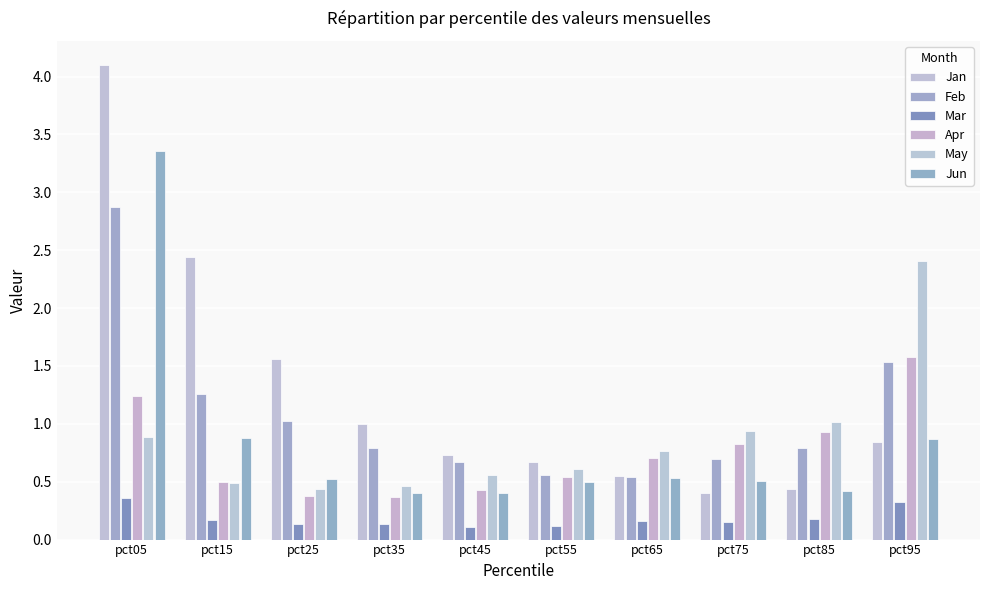

Count the number of categories in the chart.

10